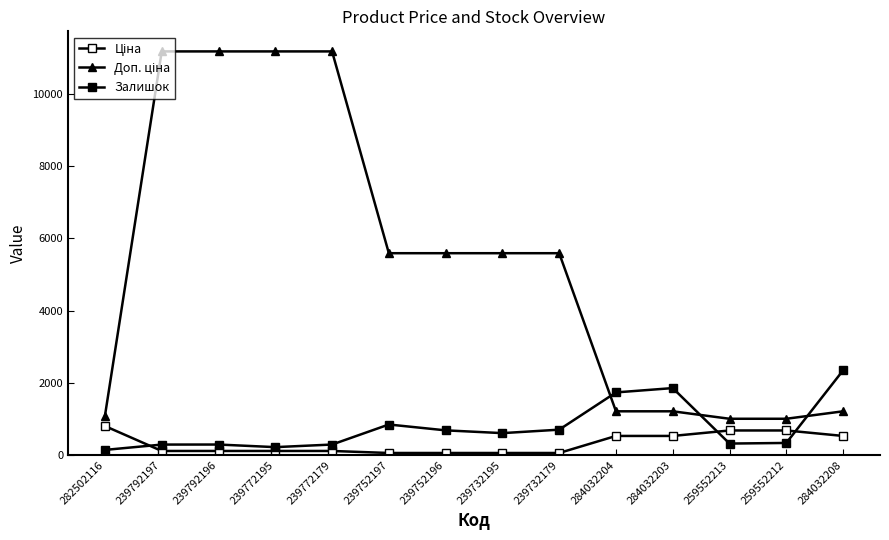

What is the label of the 5th point from the left?

239772179